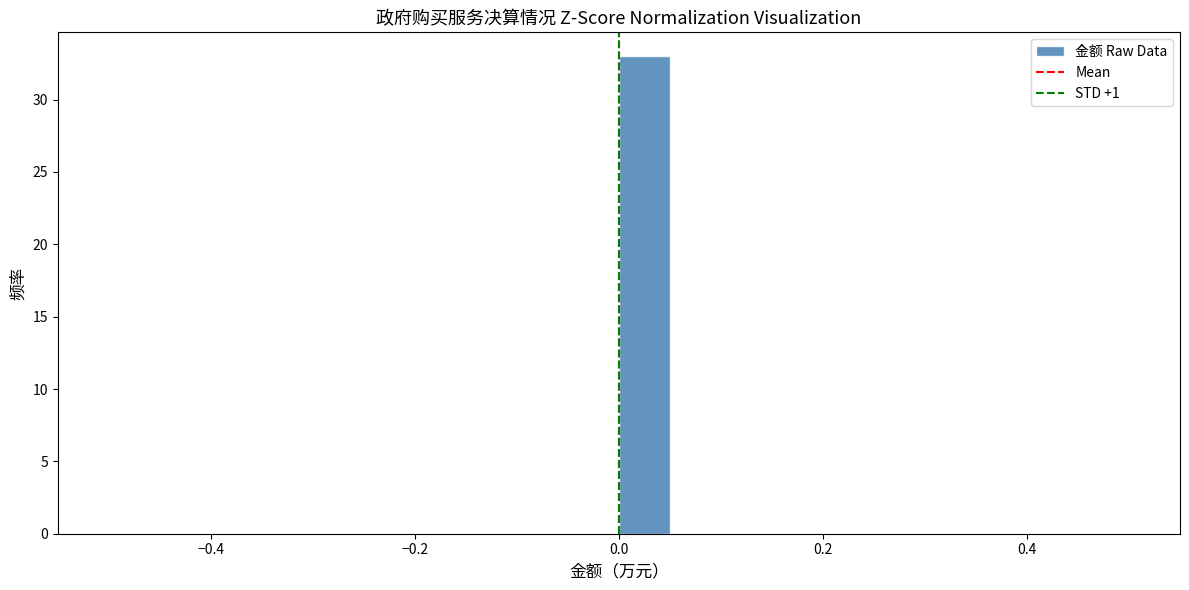

Around what value on the x-axis is the tallest bar? Give the approximate position of its centre, as read against the axis.

0.02